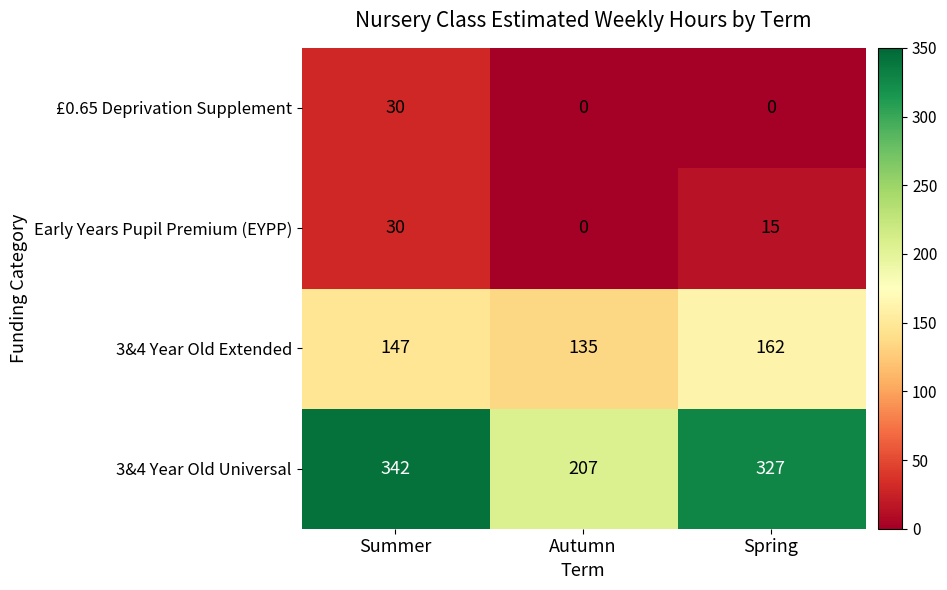

What is the sum of the Early Years Pupil Premium (EYPP) values at Spring and Autumn?

15